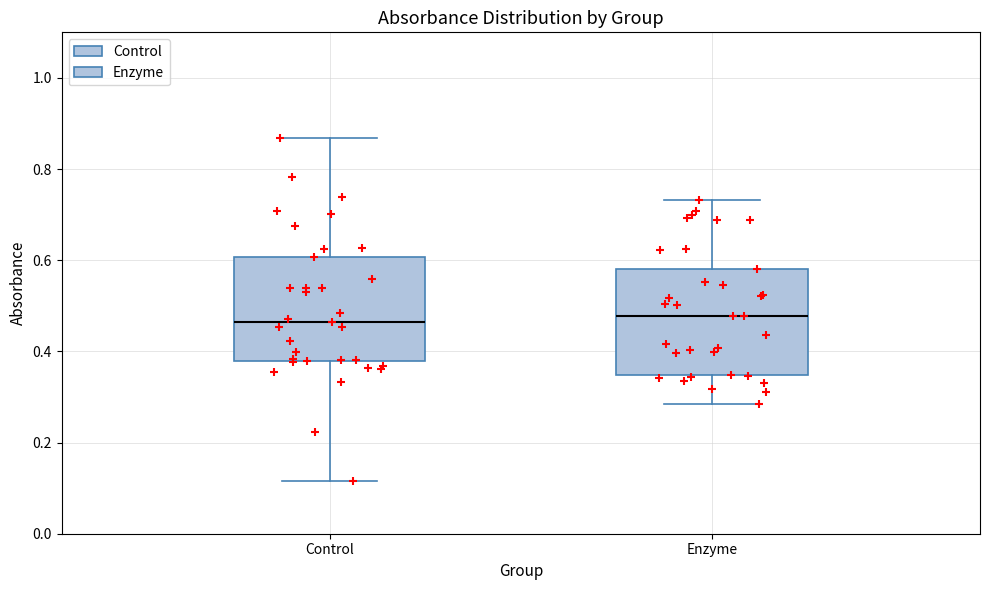

Where does the lower whisker of the box for Enzyme end on the y-axis? The values are not printed on the chart, so give them approximately, as read against the axis.

0.28